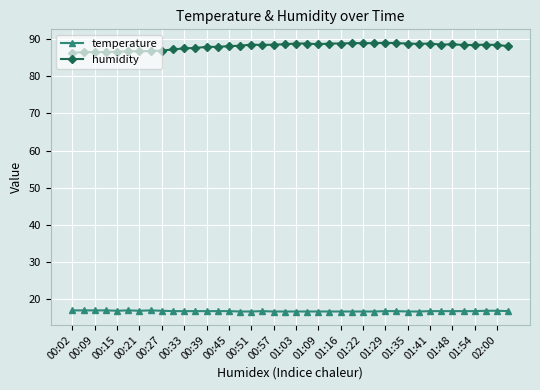

What is the minimum value shown in the chart?

16.7